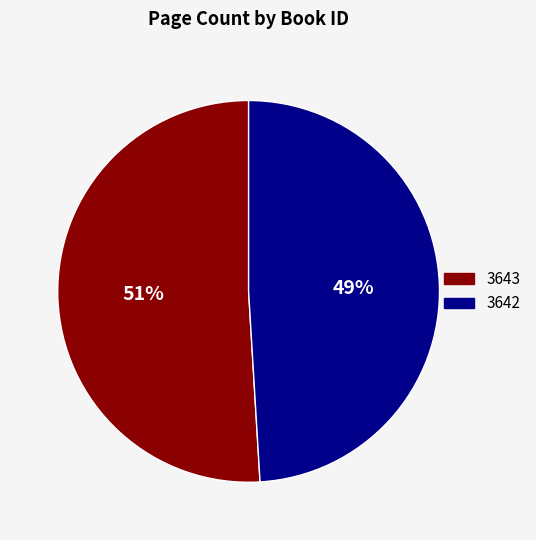

How many segments does this pie chart have?

2